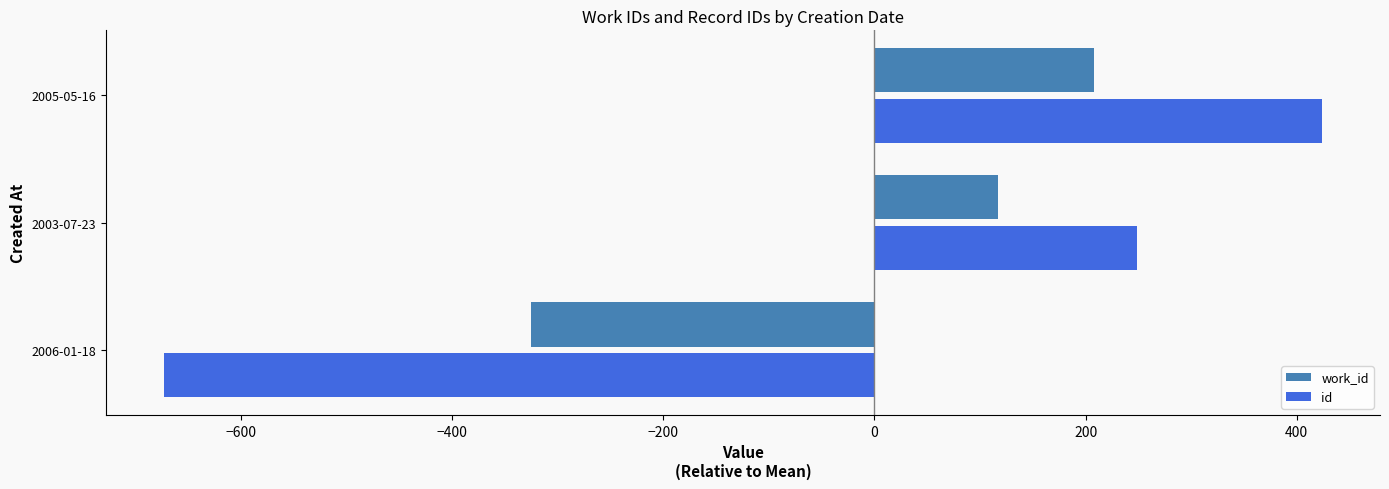

Where is id nearest to the value -124?

2003-07-23